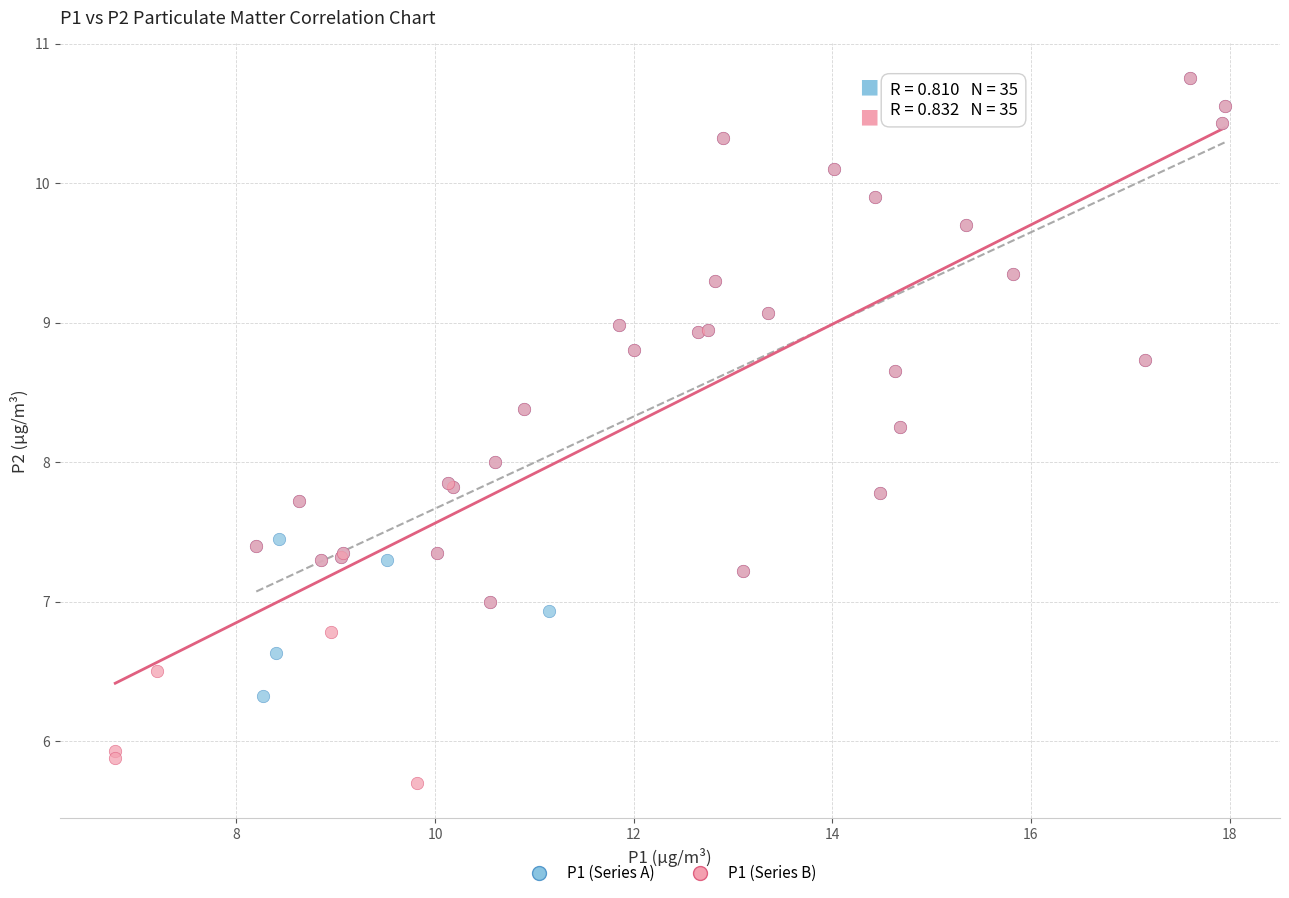

Which series has the largest Y range (max minus min)?

P1 (Series B)